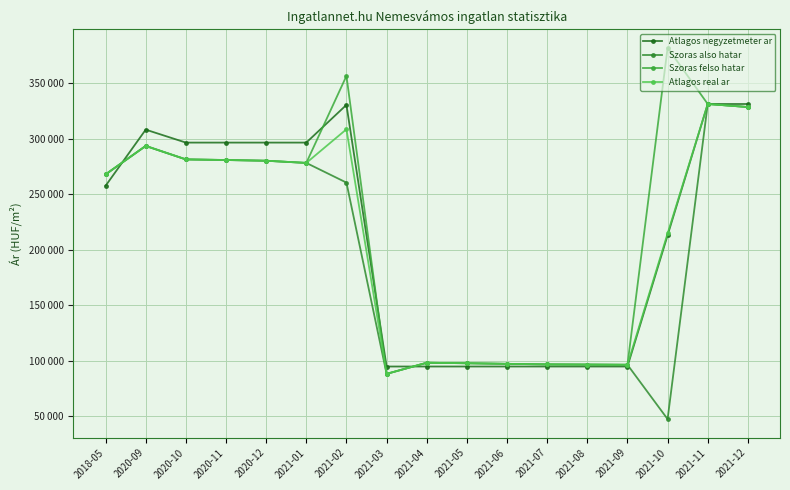

What value does the Szoras also hatar series have at 2021-09?

96571